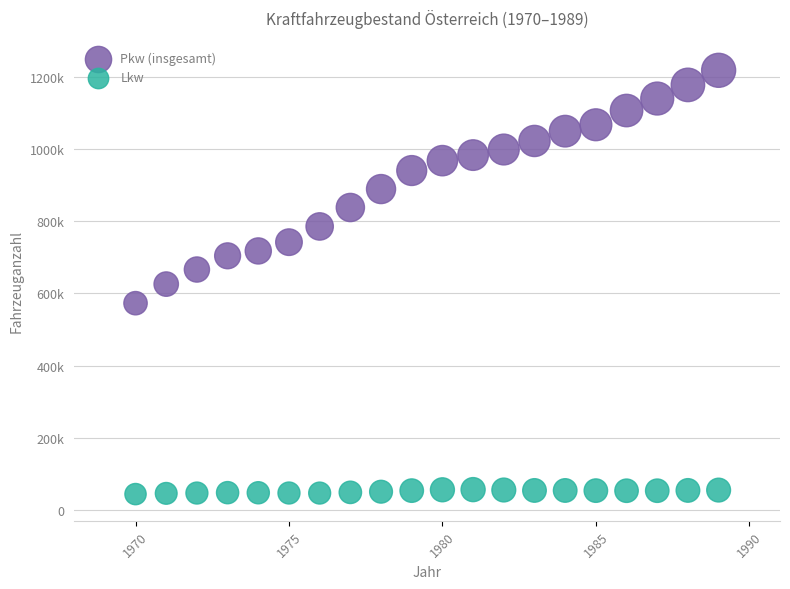

Which series has the largest Y range (max minus min)?

Pkw (insgesamt)